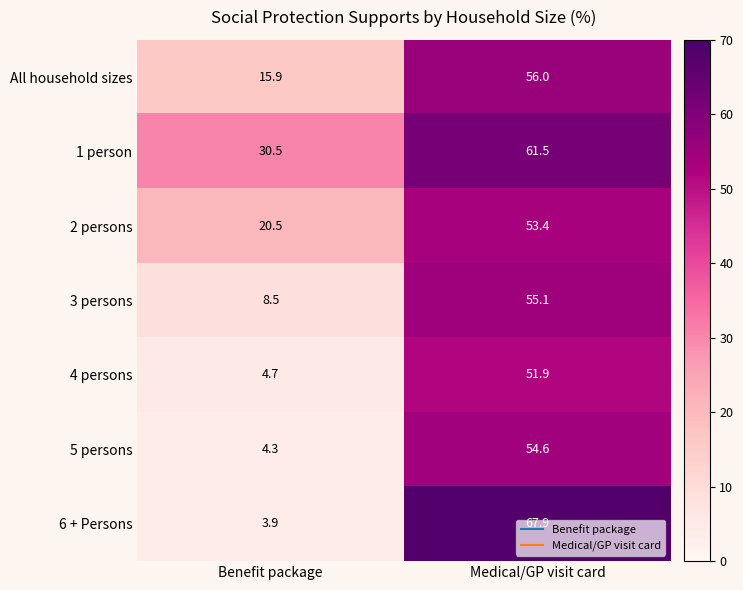

True or false: 2 persons has a value of 26.9 at Benefit package.

False